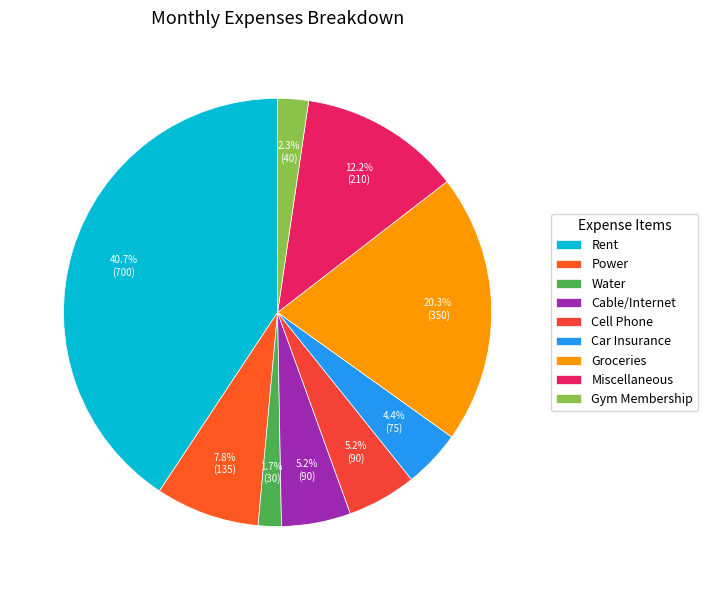

What is the largest slice in the pie chart?

Rent